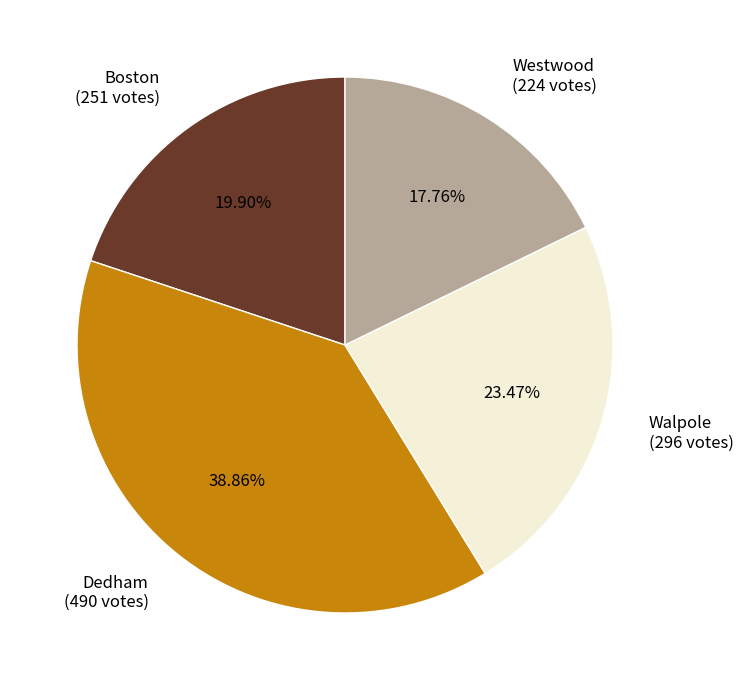

To the nearest percent, what portion does Westwood represent?

18%